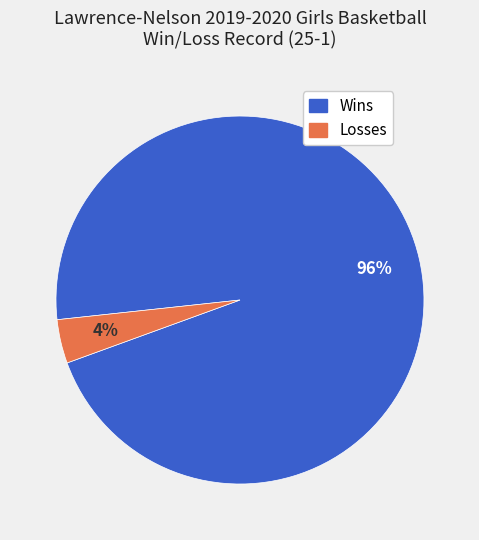

To the nearest percent, what is the difference between the largest and smallest slice percentages?

92%